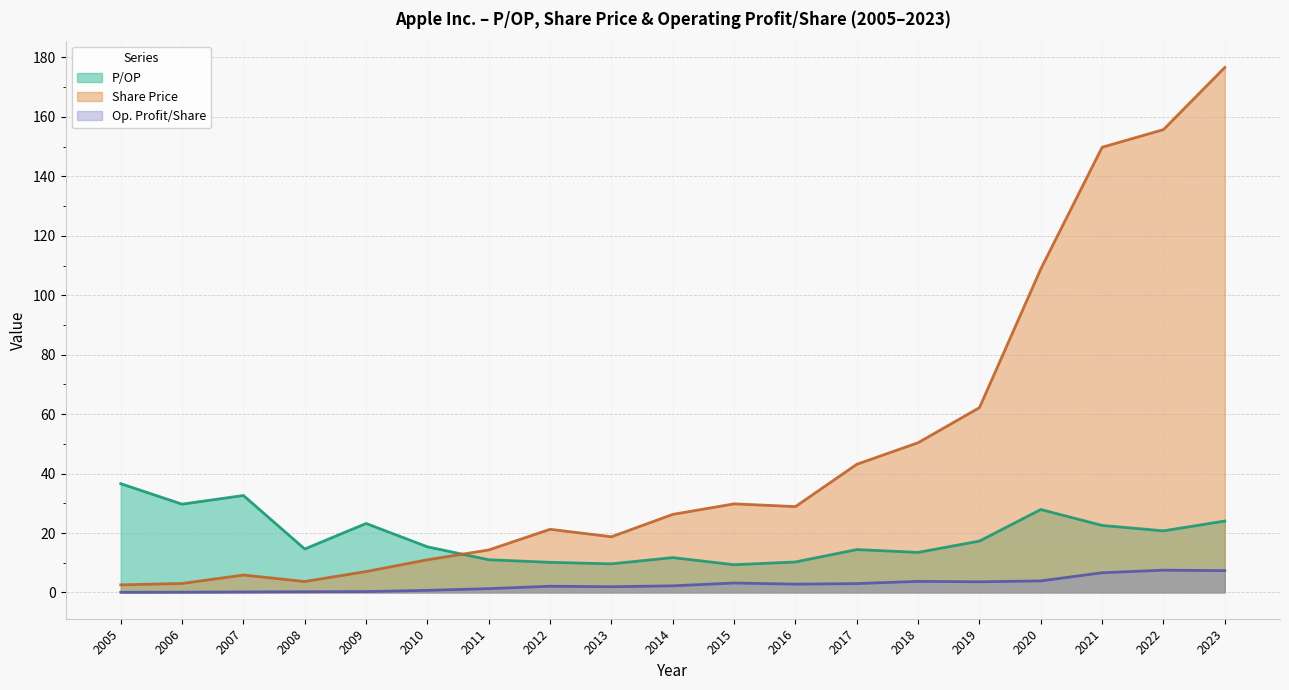

What is the smallest value displayed?

0.1